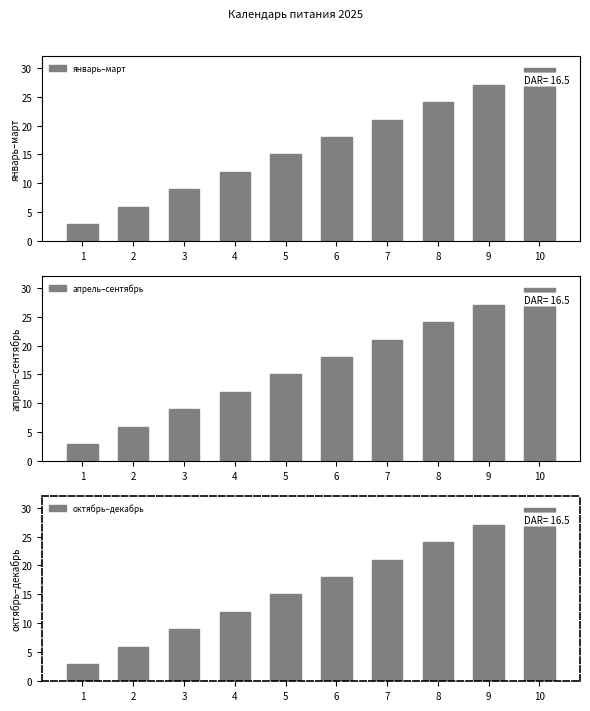

Reading left to right, extract all data points from this chart.

январь–март: 3	6	9	12	15	18	21	24	27	30
апрель–сентябрь: 3	6	9	12	15	18	21	24	27	30
октябрь–декабрь: 3	6	9	12	15	18	21	24	27	30